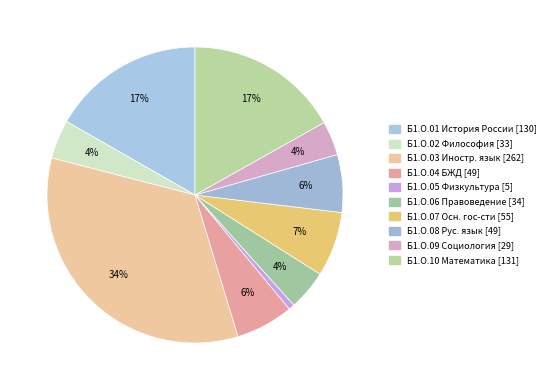

How many segments does this pie chart have?

10